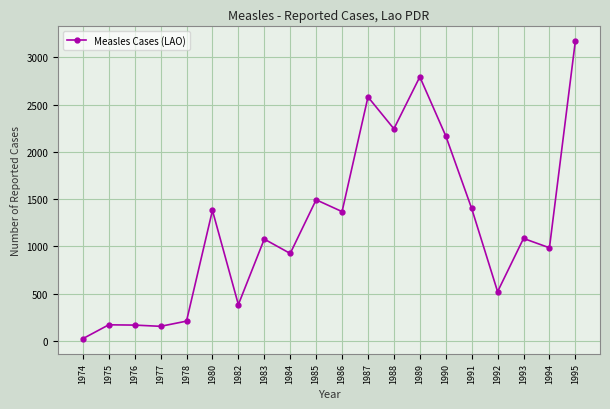

True or false: there are more than 1 points higher than both neighbors.

True